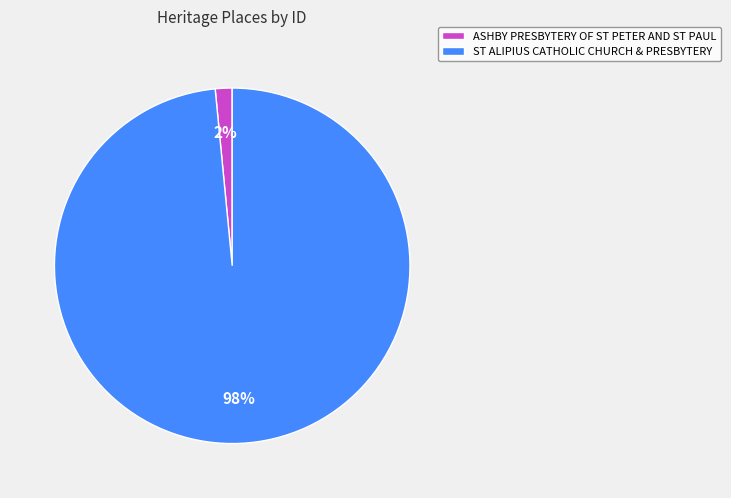

Rank the categories by value from highest to lowest.

ST ALIPIUS CATHOLIC CHURCH & PRESBYTERY, ASHBY PRESBYTERY OF ST PETER AND ST PAUL